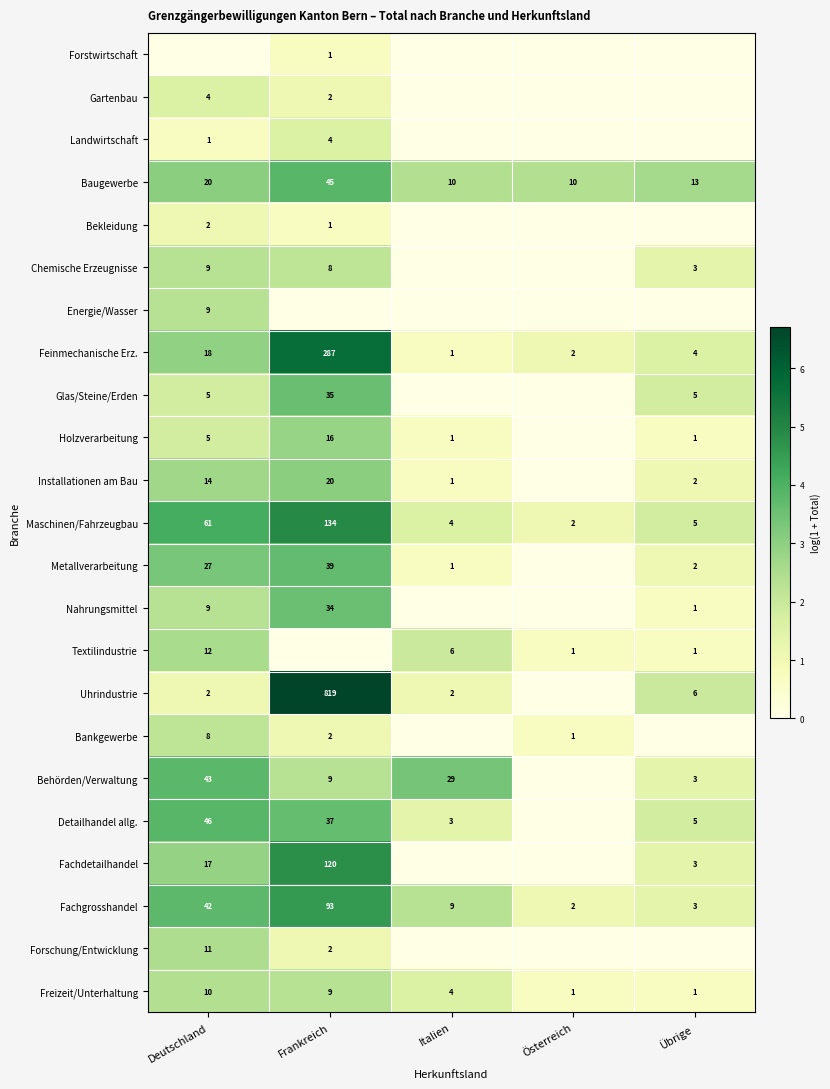

At which label does Fachgrosshandel first exceed 9?

Deutschland